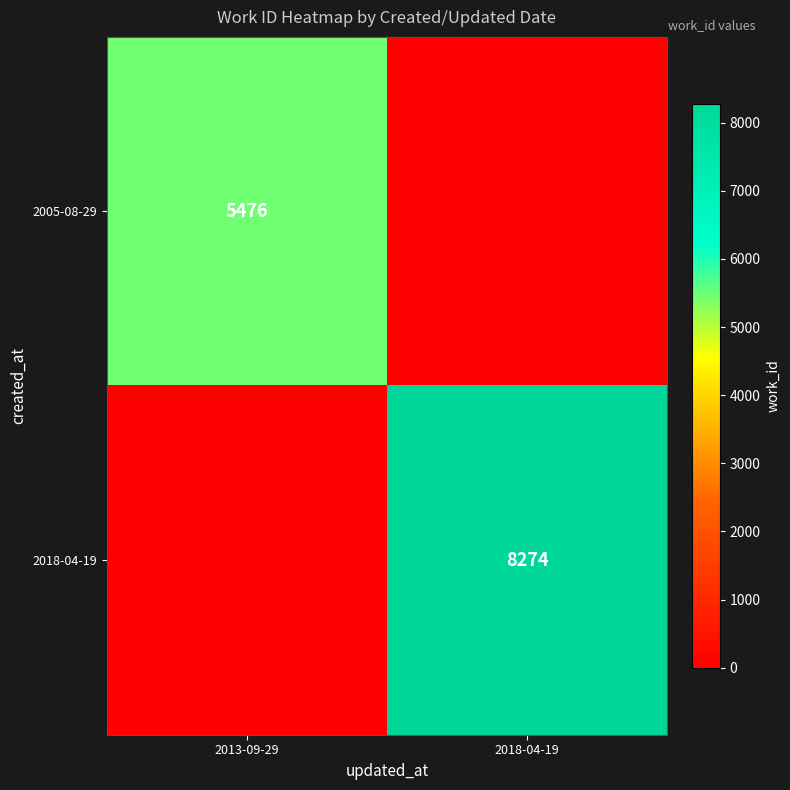

Is it true that 2005-08-29 equals 5476 at 2013-09-29?

True